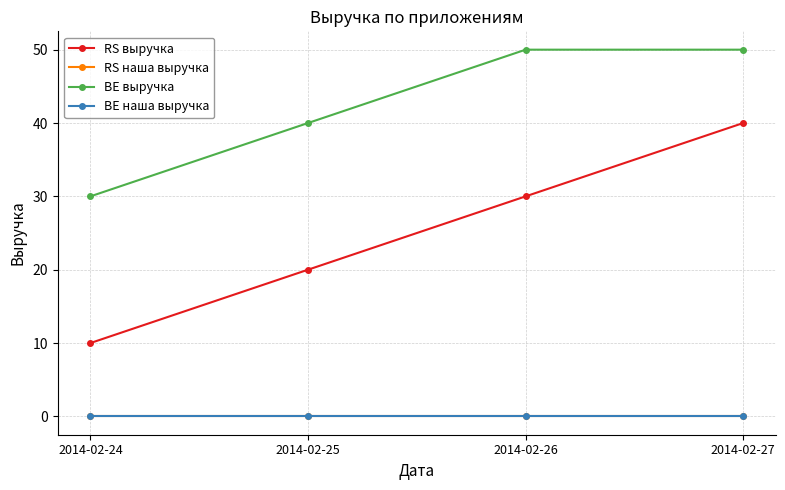

What is the difference between the highest and lowest values at 2014-02-26?

50